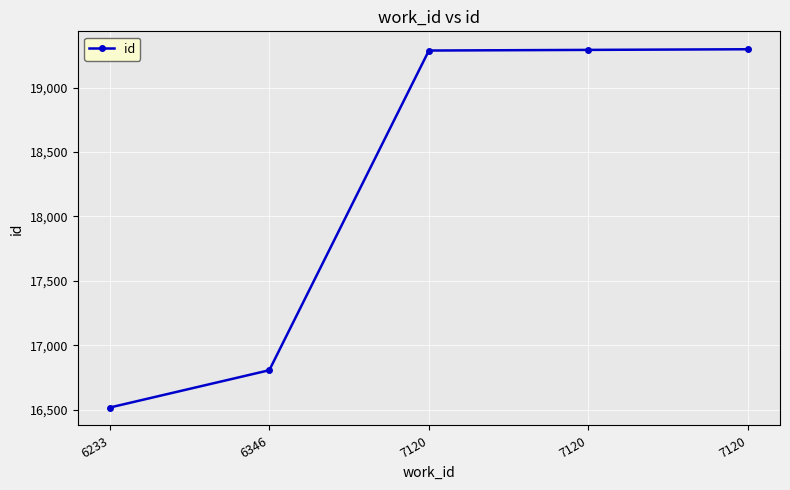

What is the sum of all values?

91204